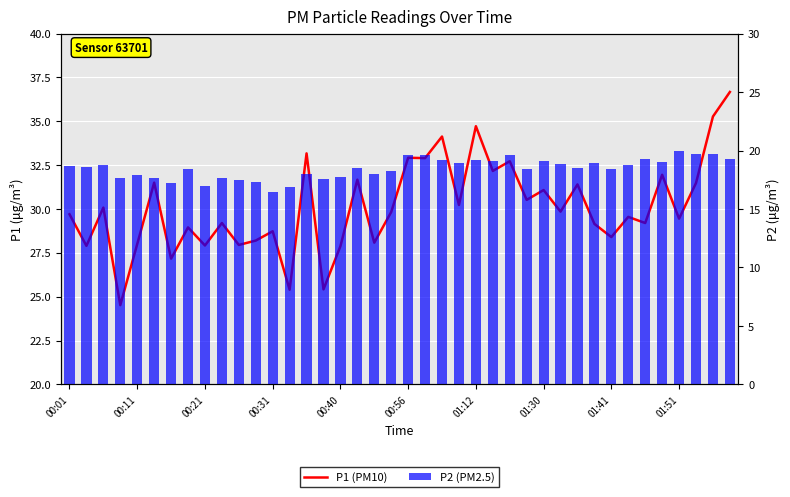

Are the bars grouped side by side (vs. stacked)?

Yes